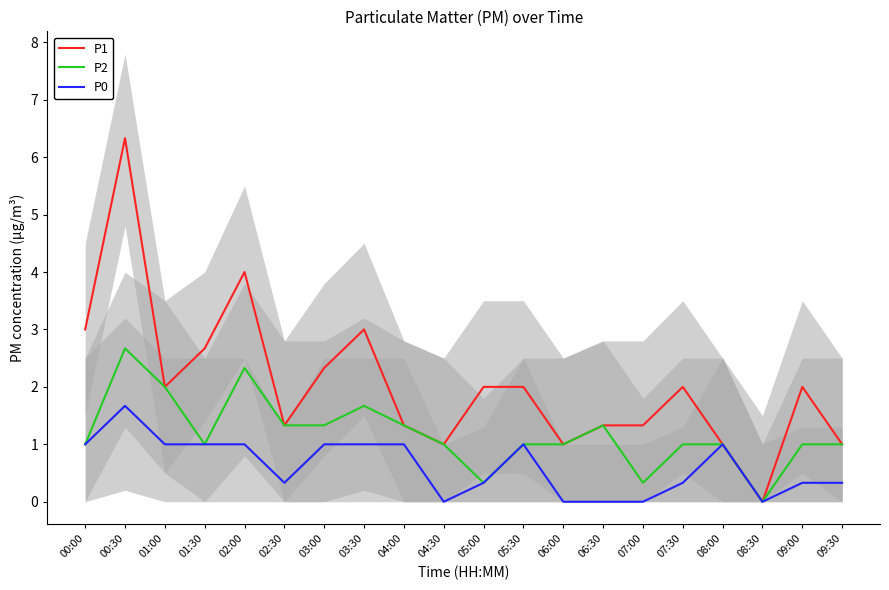

What are all the series names shown in the legend?

P1, P2, P0